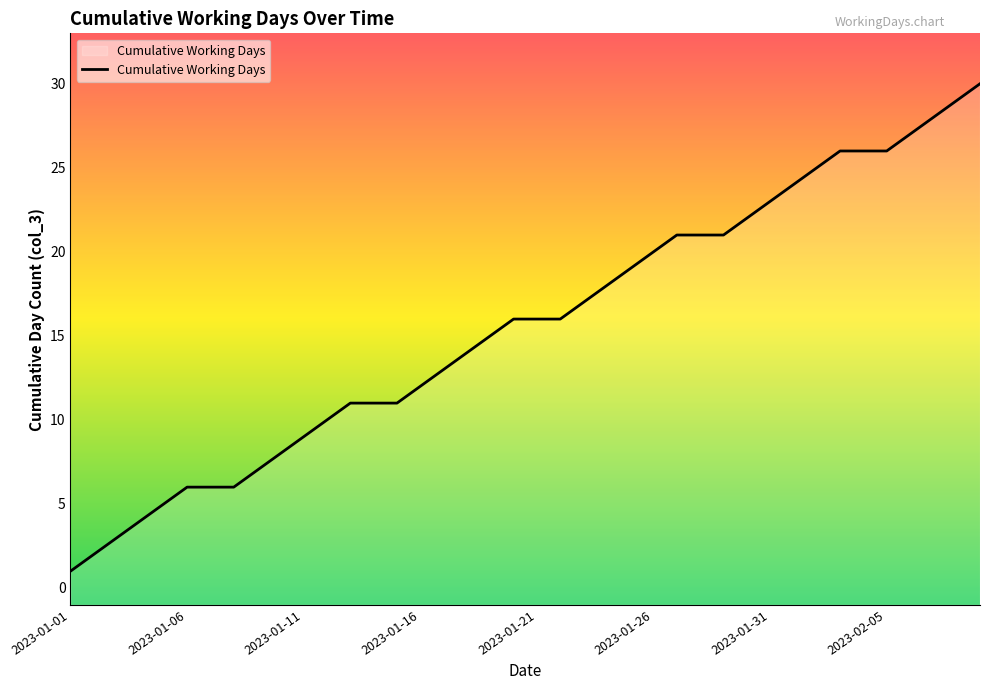

The value at 33 is 8. True or false?

False